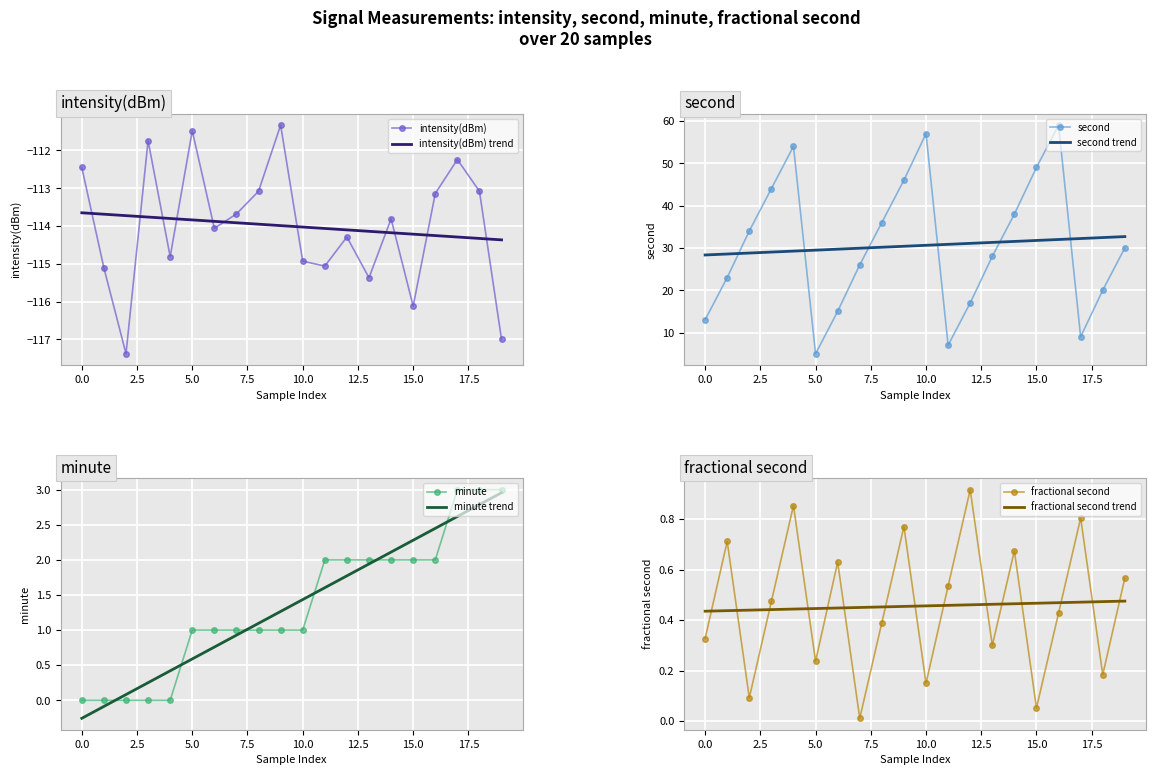

At which label does minute reach its peak?

17